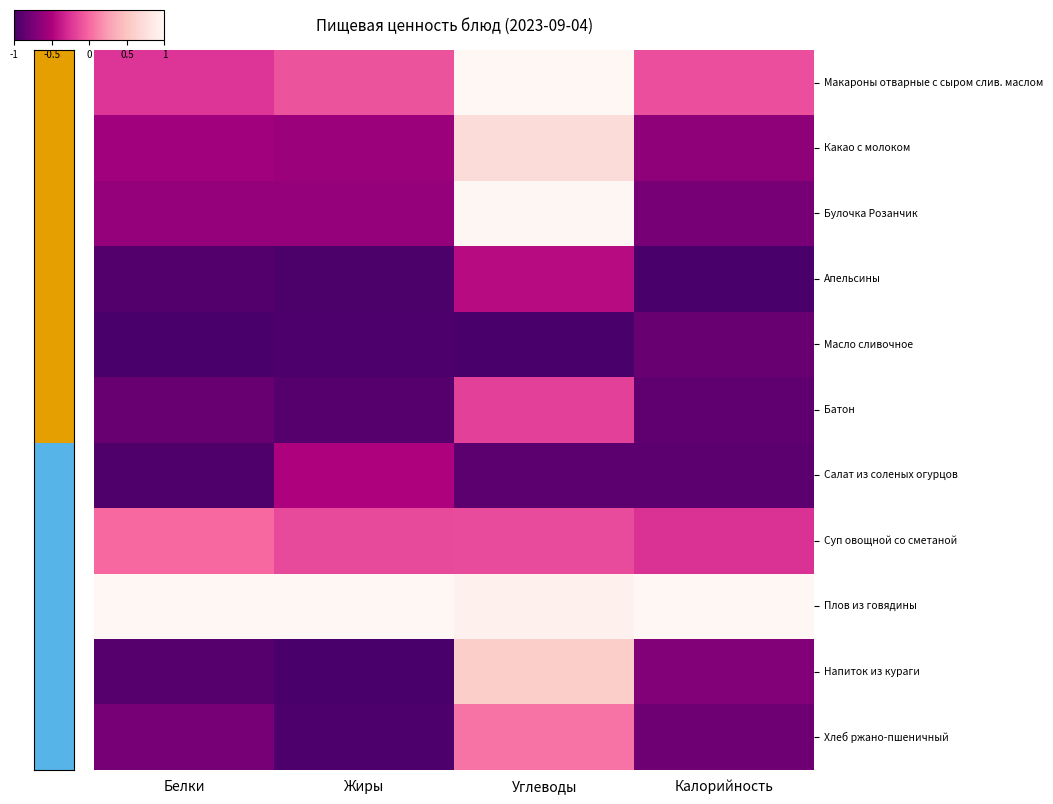

Which label corresponds to the largest value in the chart?

Углеводы